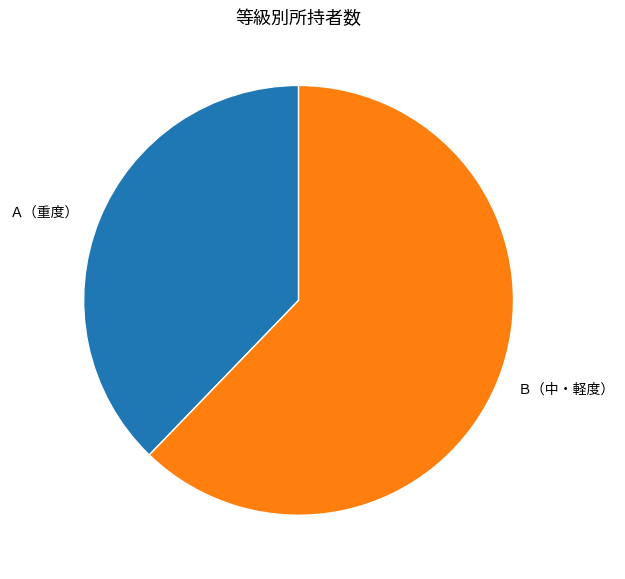

How many segments does this pie chart have?

2